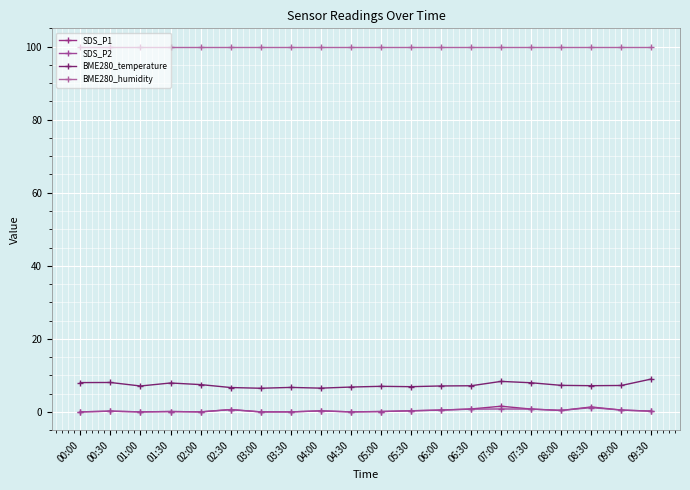

What is the total value across all series at 05:30?

107.5